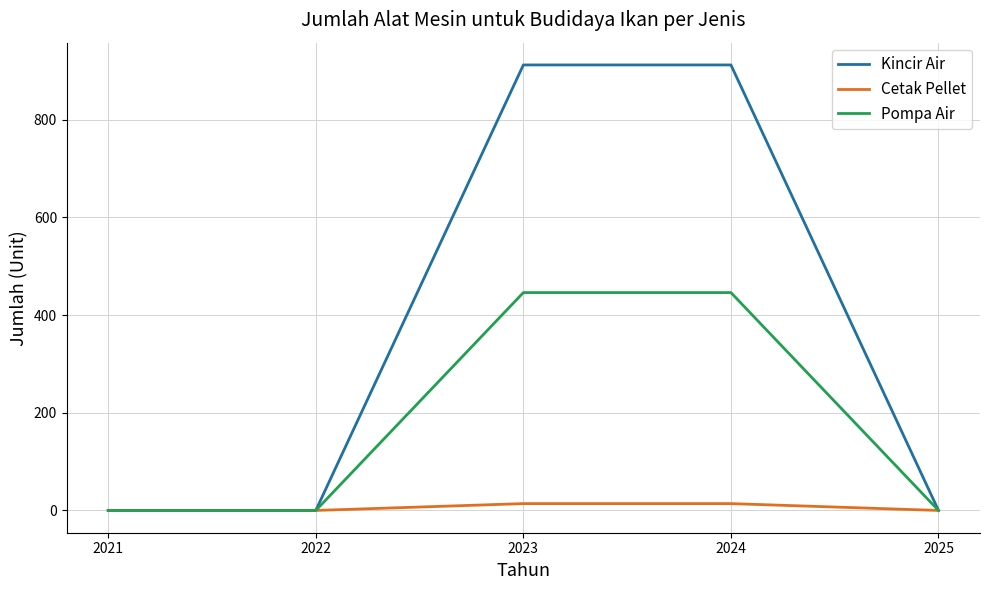

Which series has the largest total across all categories?

Kincir Air